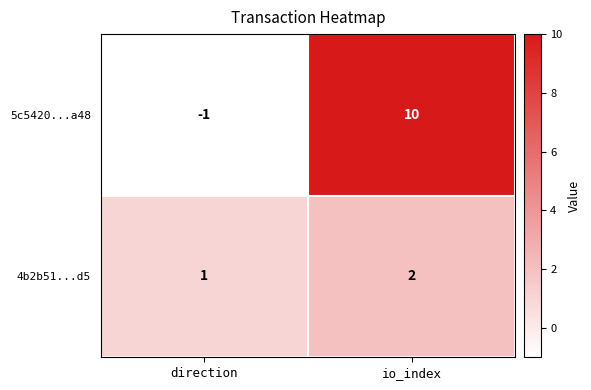

What is the spread (max minus min) of values at io_index?

8